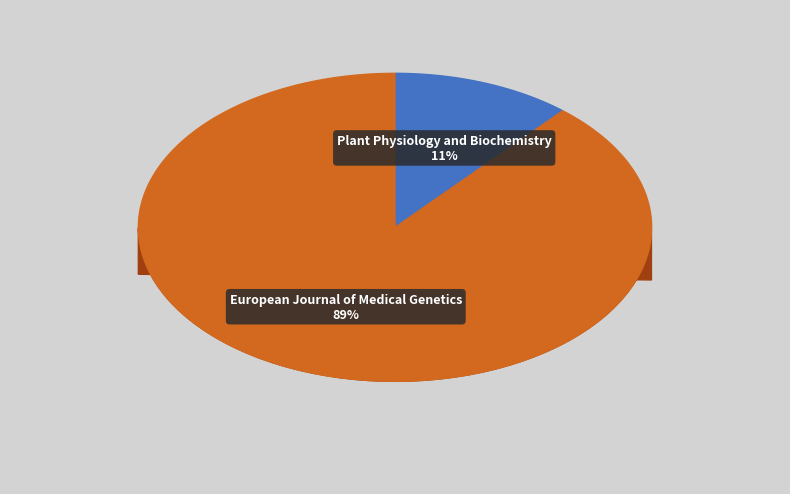

Which category has the smallest portion of the pie?

Plant Physiology and Biochemistry